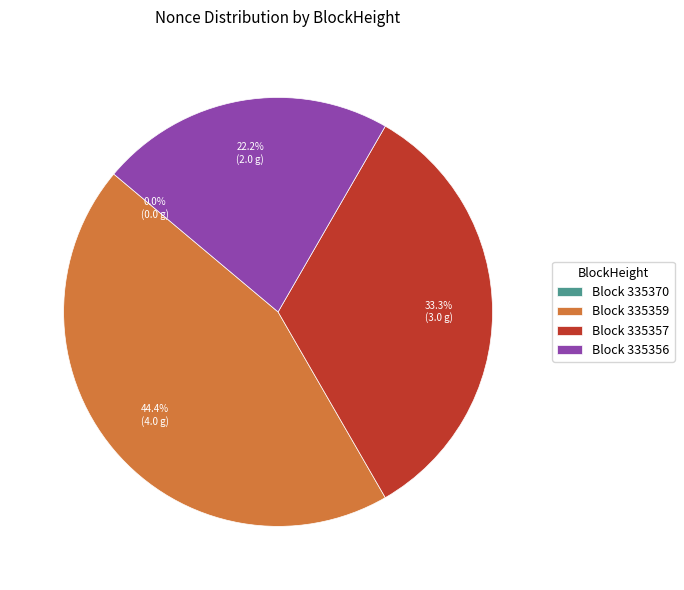

Between 335370 and 335357, which is larger?

335357